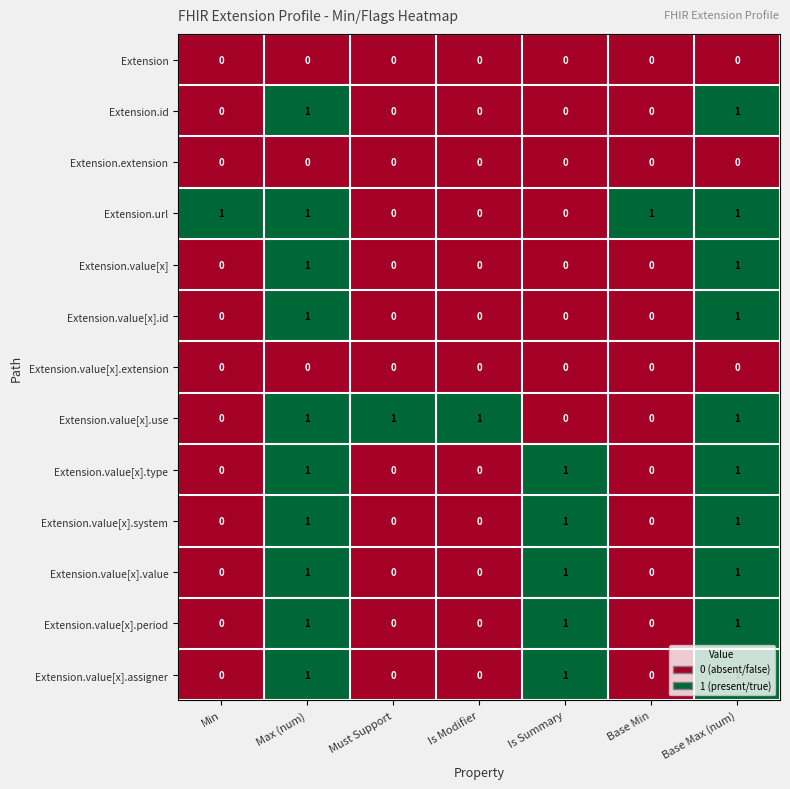

At how many categories does at least one series exceed 0?

7